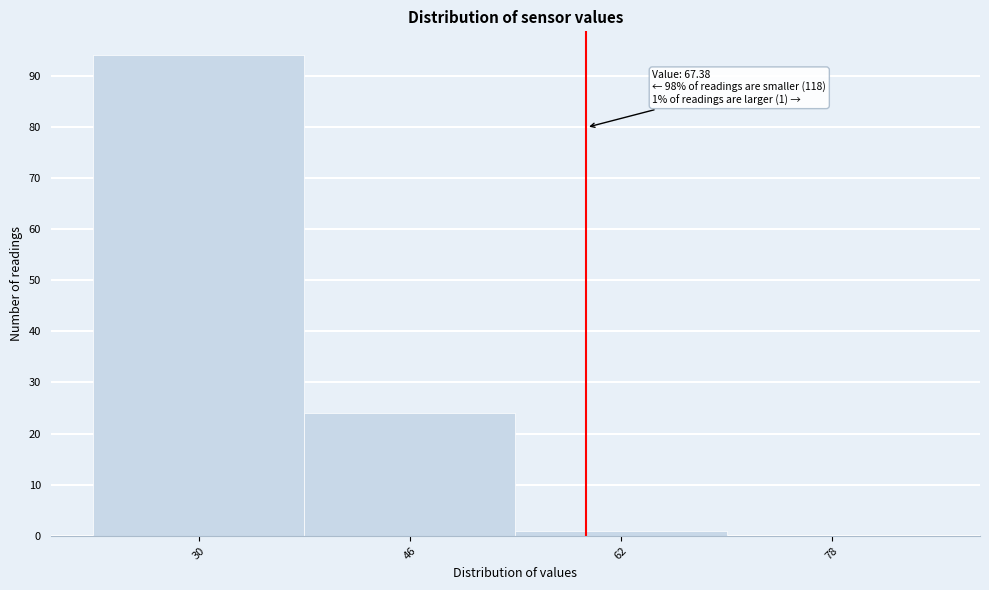

Reading left to right, extract all data points from this chart.

30=94	46=24	62=1	78=0